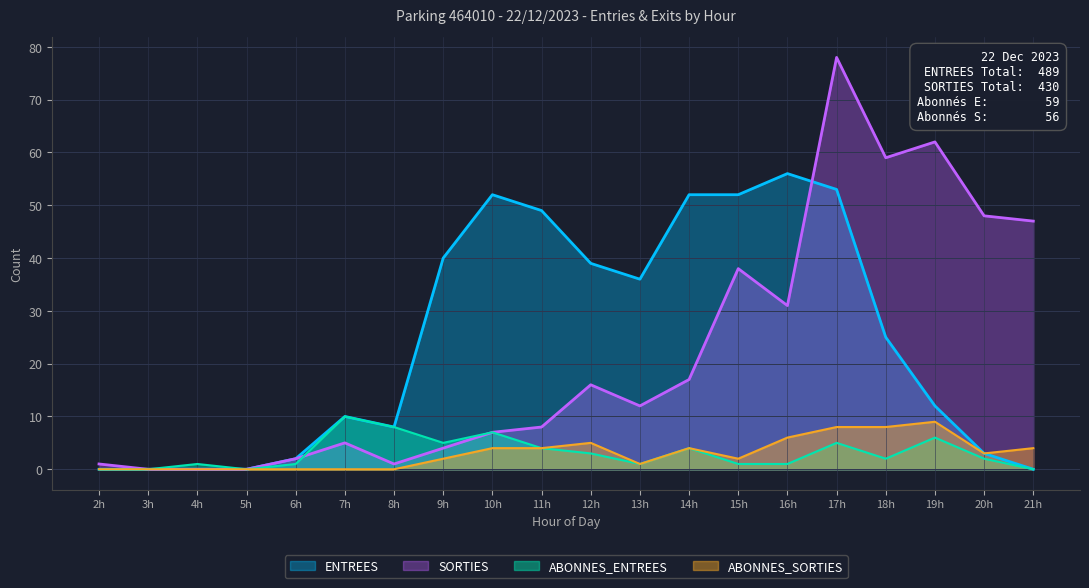

At which label does SORTIES first exceed 12?

12h